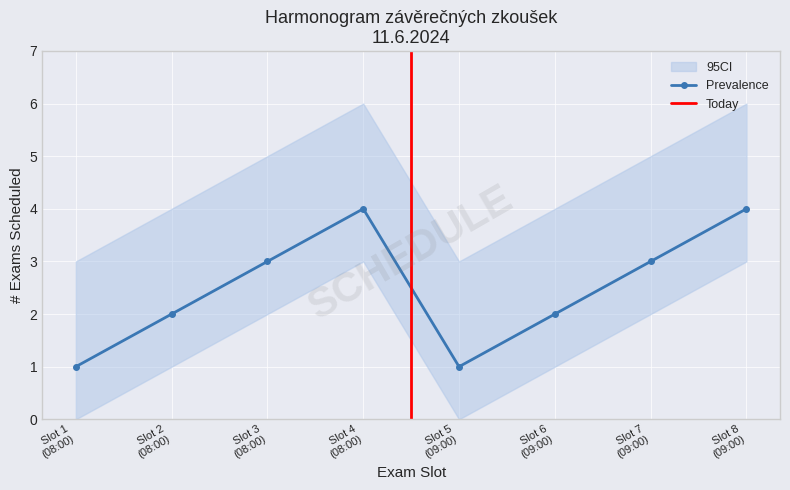

At which category does the chart reach its minimum across all series?

1